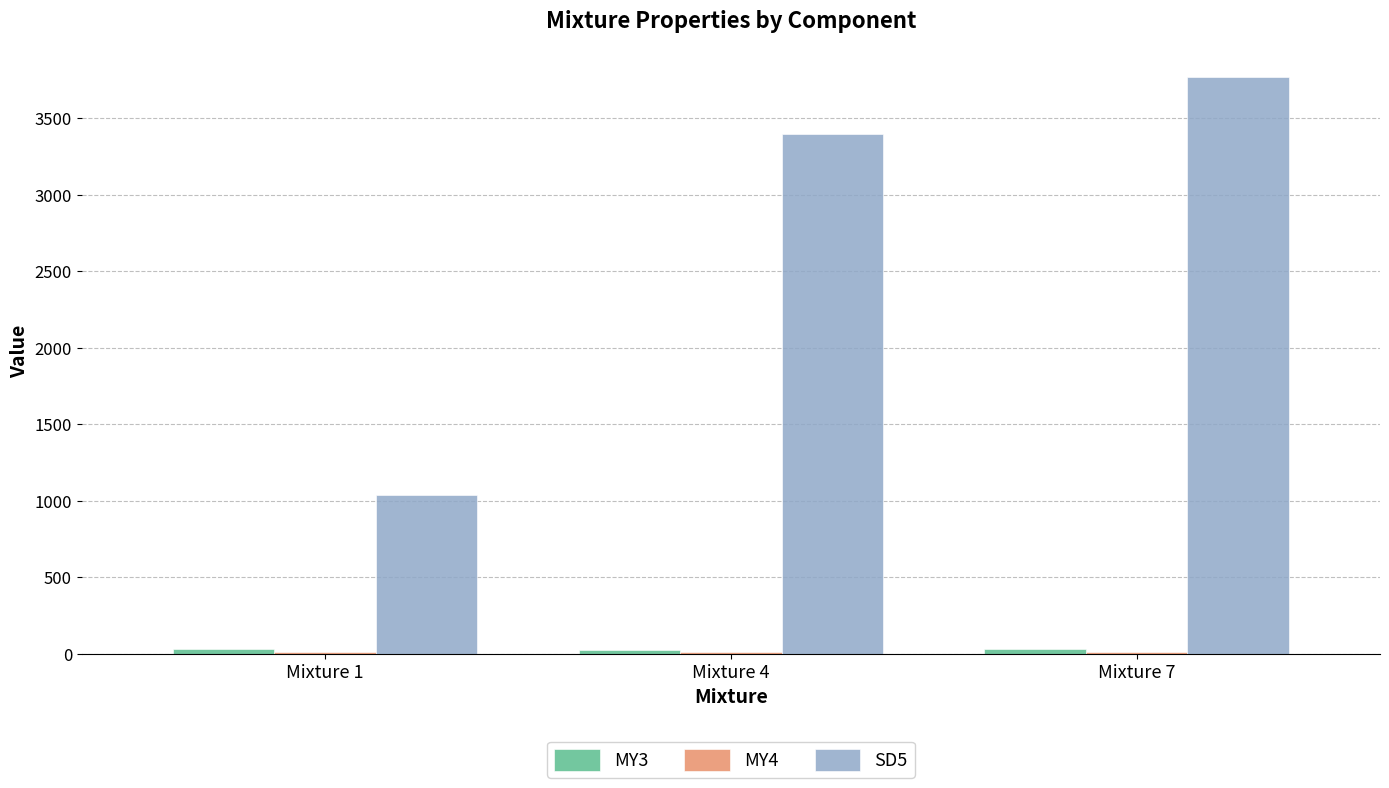

What is the greatest value displayed?

3770.0